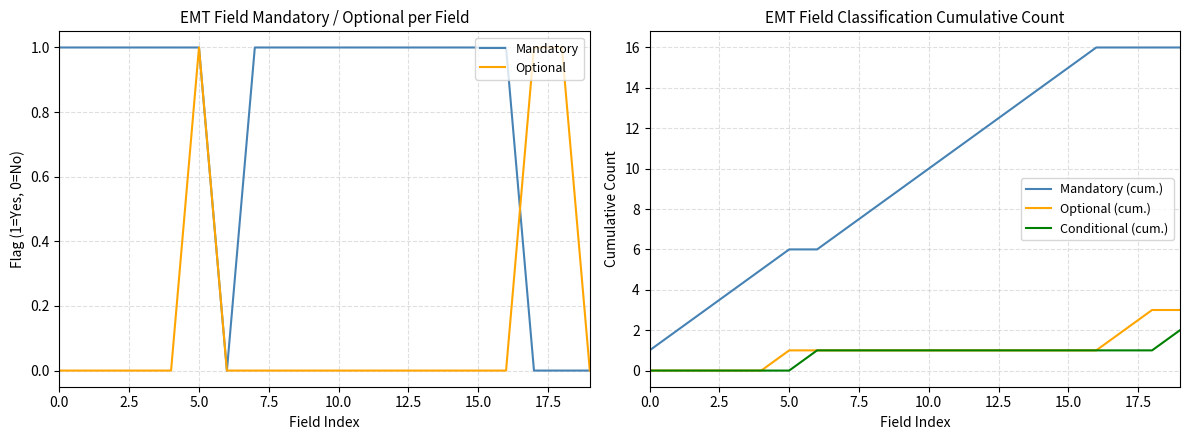

At how many categories does at least one series exceed 9?

10